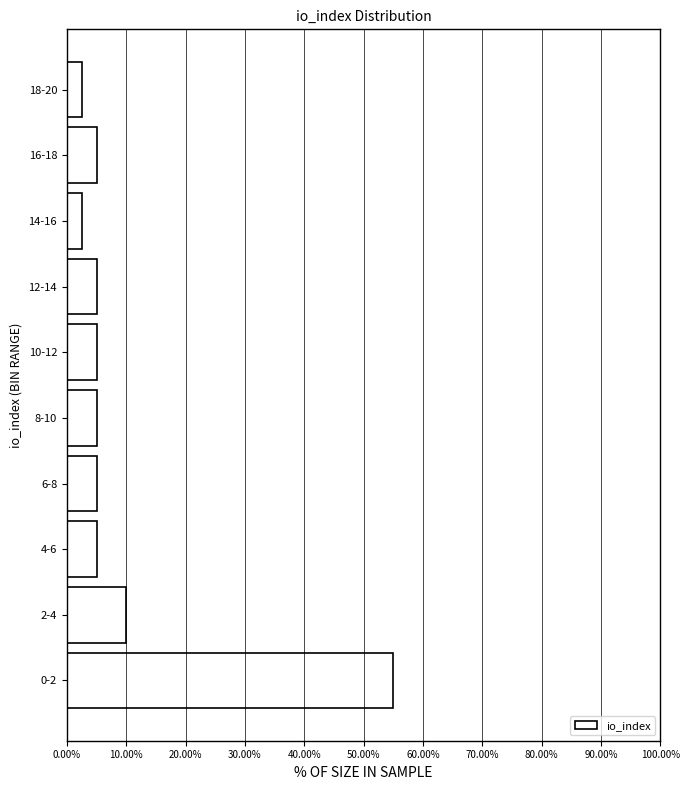

Reading bottom to top, what are all the values shown in this chart?

0-2=55.0	2-4=10.0	4-6=5.0	6-8=5.0	8-10=5.0	10-12=5.0	12-14=5.0	14-16=2.5	16-18=5.0	18-20=2.5